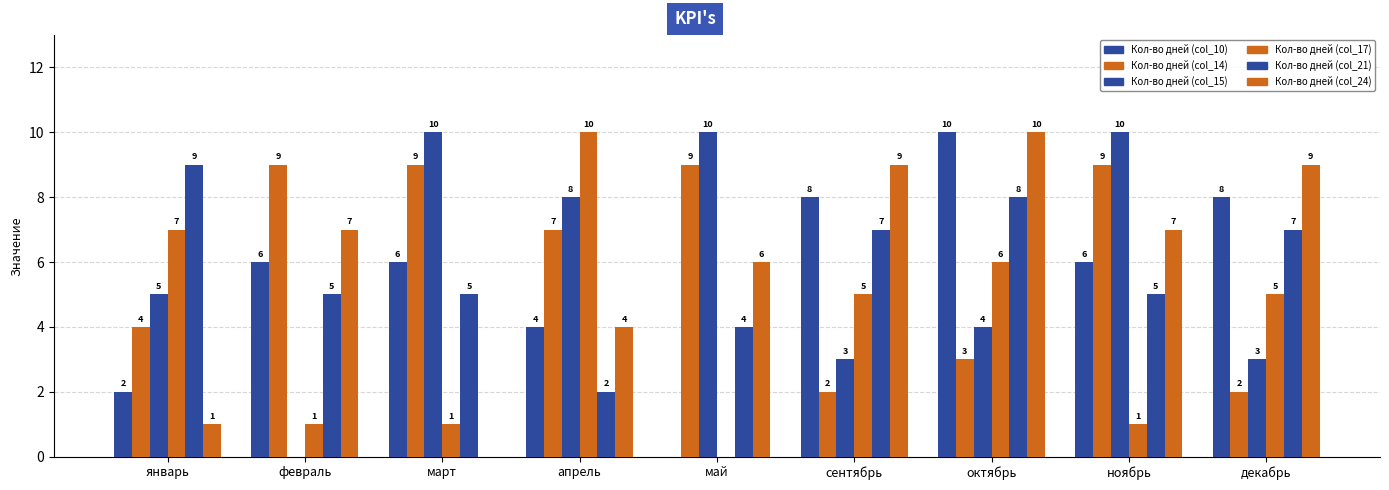

How many series are shown in this chart?

6